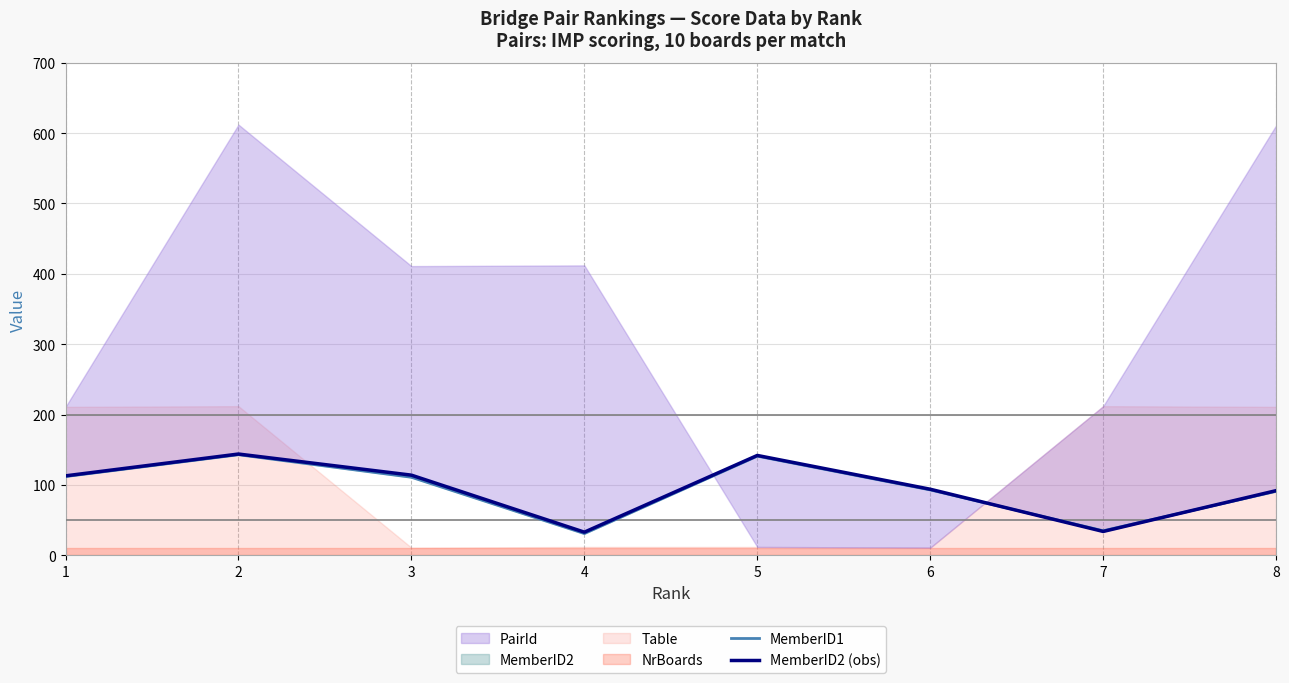

The value of MemberID2 (obs) at 2 is 94. True or false?

False